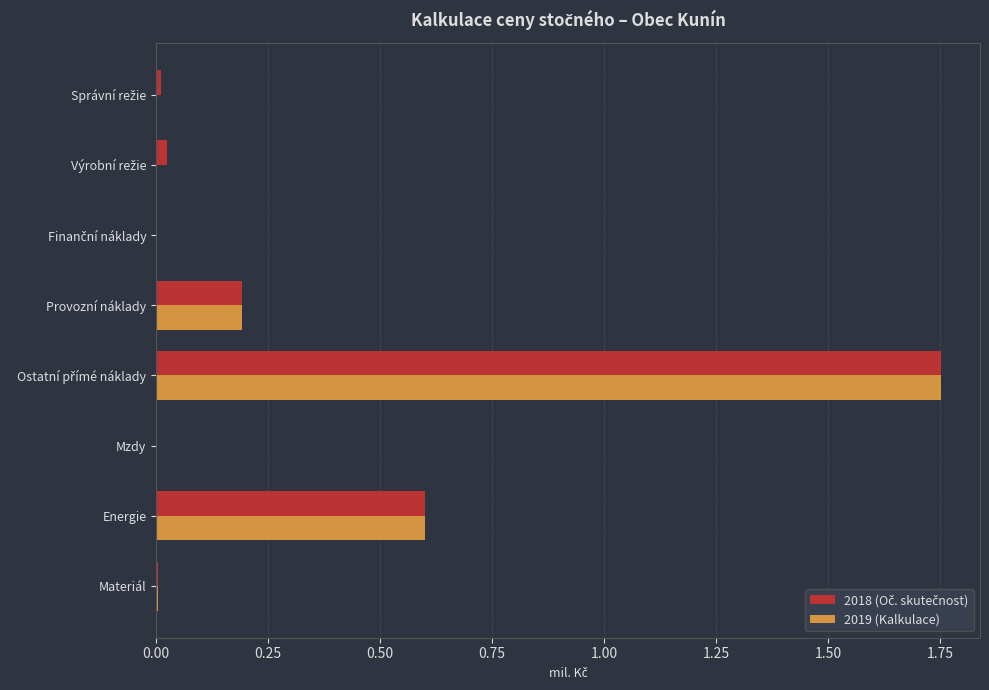

The 2019 (Kalkulace) series shows 0.3 at Energie. True or false?

False